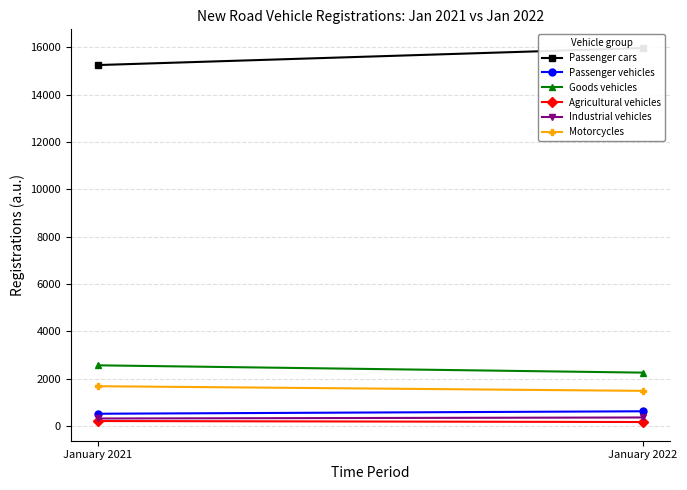

True or false: Industrial vehicles has a value of 553 at January 2022.

False